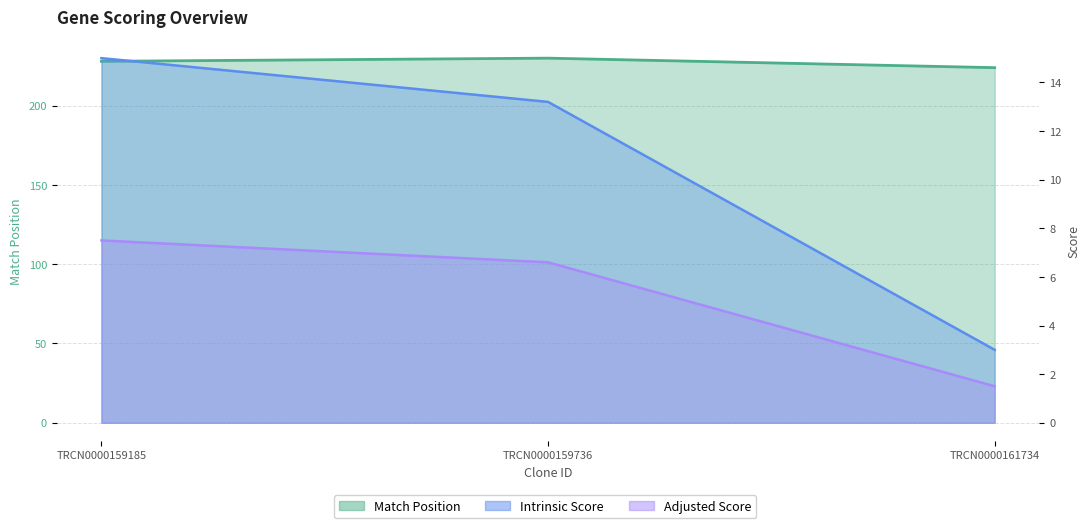

Rank the series at TRCN0000159185 from highest to lowest value.

Match Position, Intrinsic Score, Adjusted Score